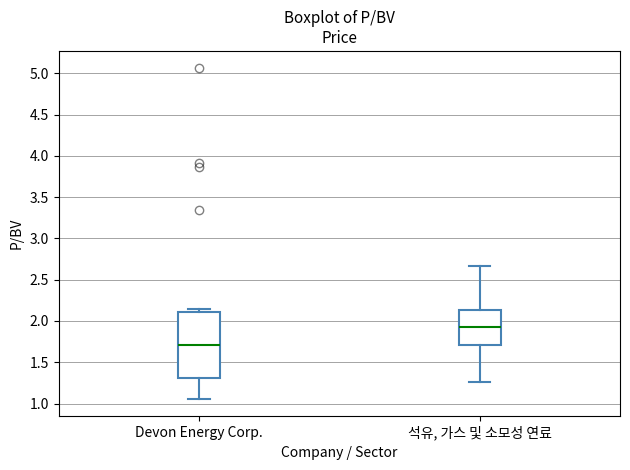

Where does the lower whisker of the box for 석유, 가스 및 소모성 연료 end on the y-axis? The values are not printed on the chart, so give them approximately, as read against the axis.

1.25